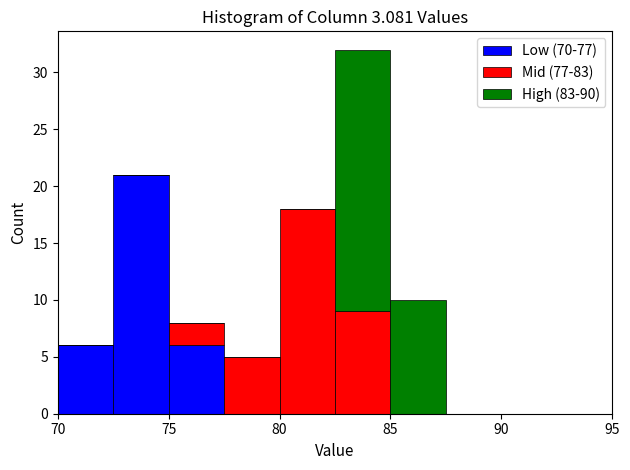

Reading left to right, list every stacked bar in this chart as the range it spans on the x-axis followed by its total height. The values are not printed on the chart, so give them approximately, as read against the axis.

70.0 to 72.5: 6
72.5 to 75.0: 21
75.0 to 77.5: 8
77.5 to 80.0: 5
80.0 to 82.5: 18
82.5 to 85.0: 32
85.0 to 87.5: 10
87.5 to 90.0: 0
90.0 to 92.5: 0
92.5 to 95.0: 0